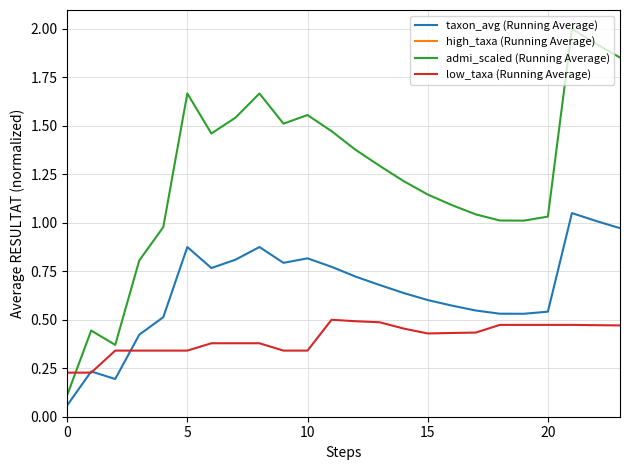

True or false: taxon_avg (Running Average) has a value of 0.3 at 11.

False